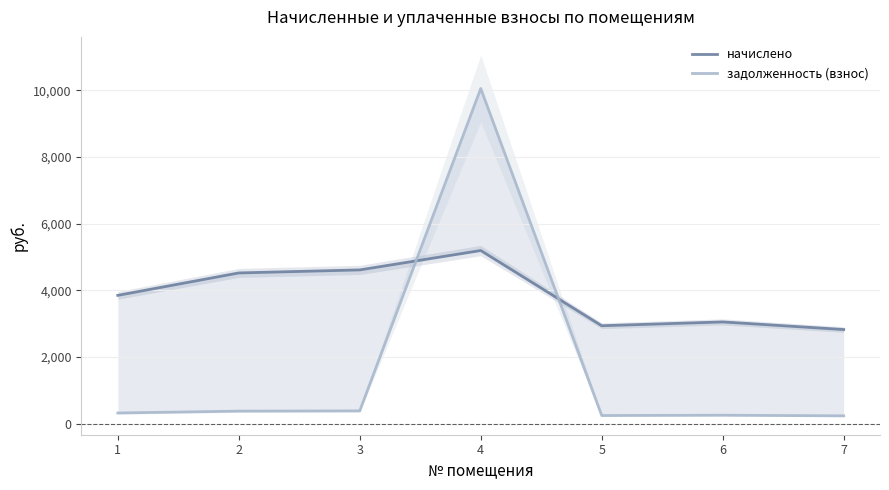

Where does the задолженность (взнос) series first go above 320?

1